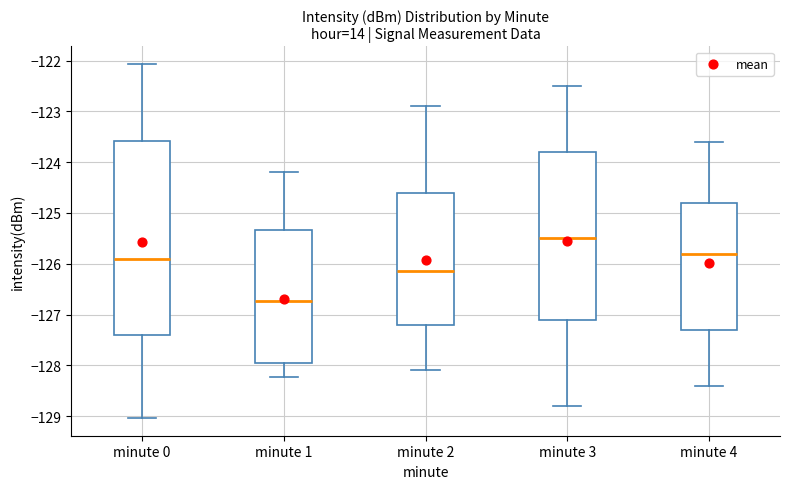

Which box's median line is the highest?

minute 3